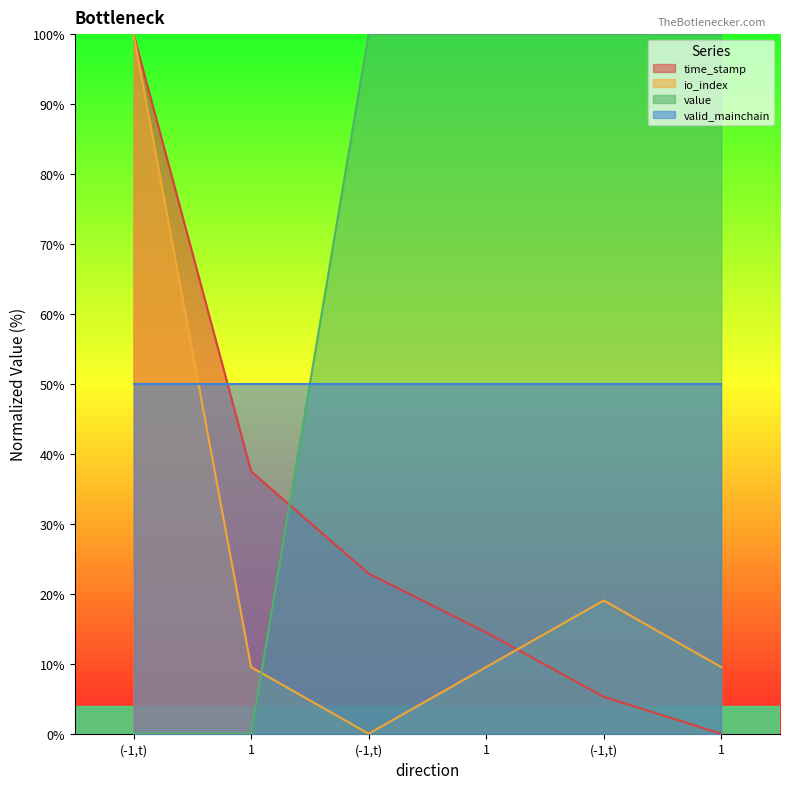

At which category does the chart reach its minimum across all series?

1